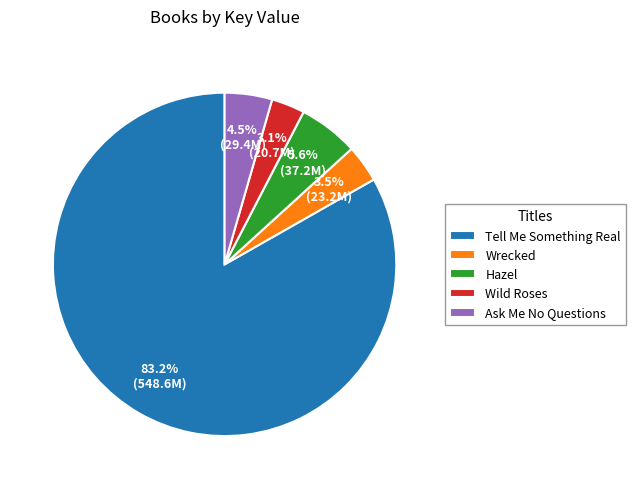

Which has a higher value, Tell Me Something Real or Hazel?

Tell Me Something Real